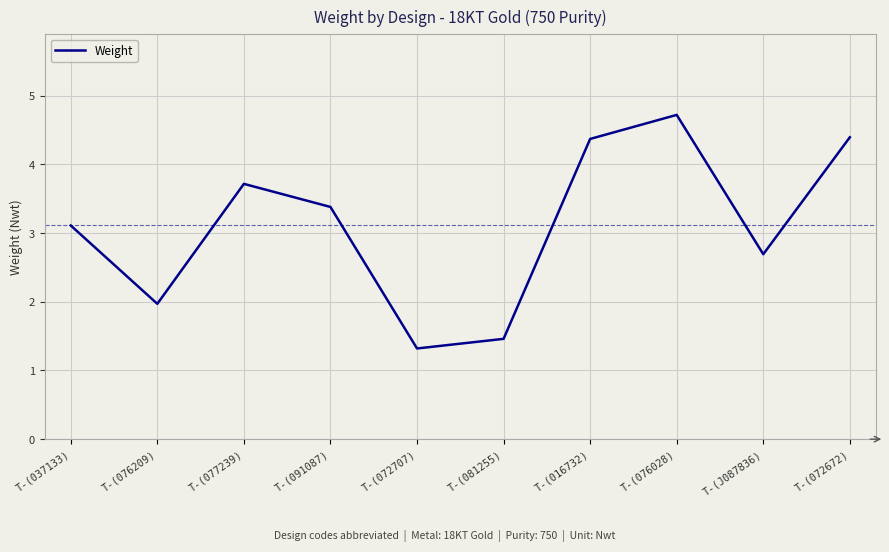

What position from the left is T-(076209)?

2